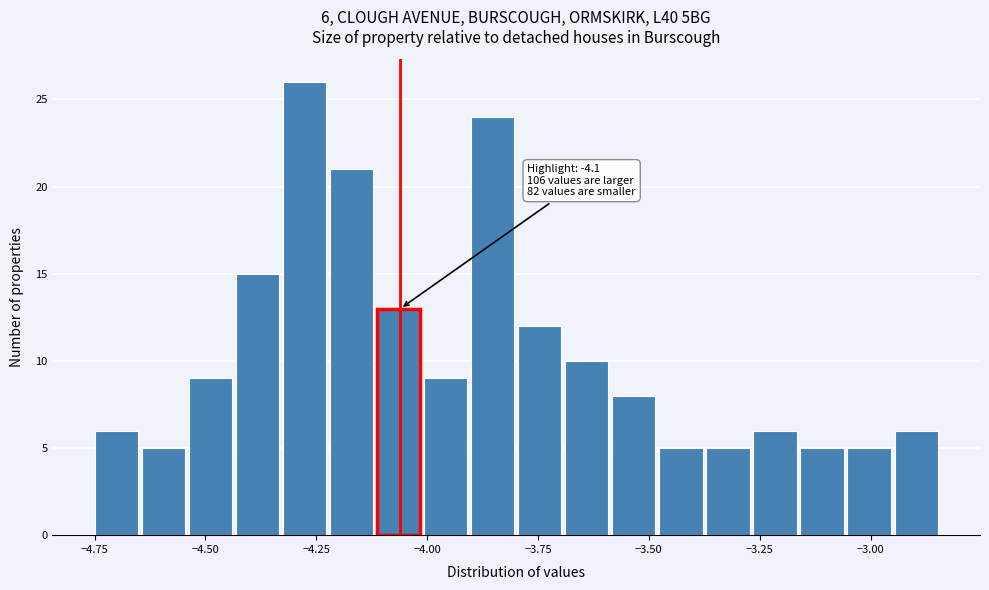

Read against the x-axis, roughly where is the centre of the tallest bar?

-4.30